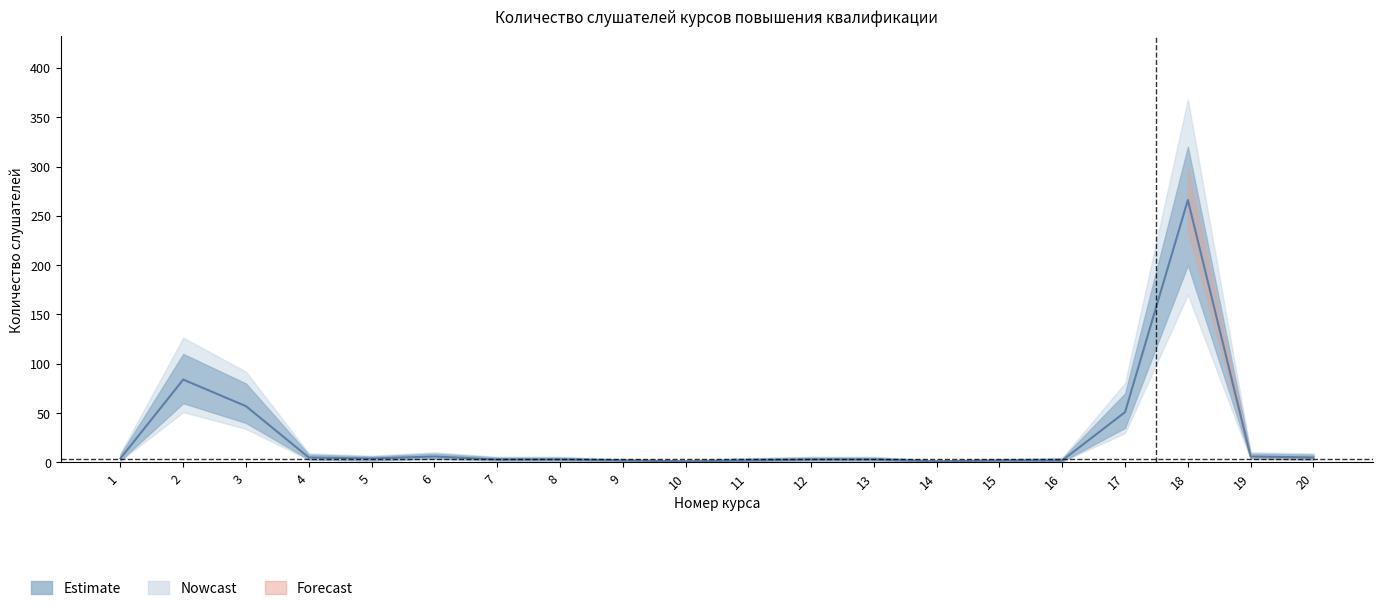

What is the approximate value of upper at 16, to the nearest 5?

5